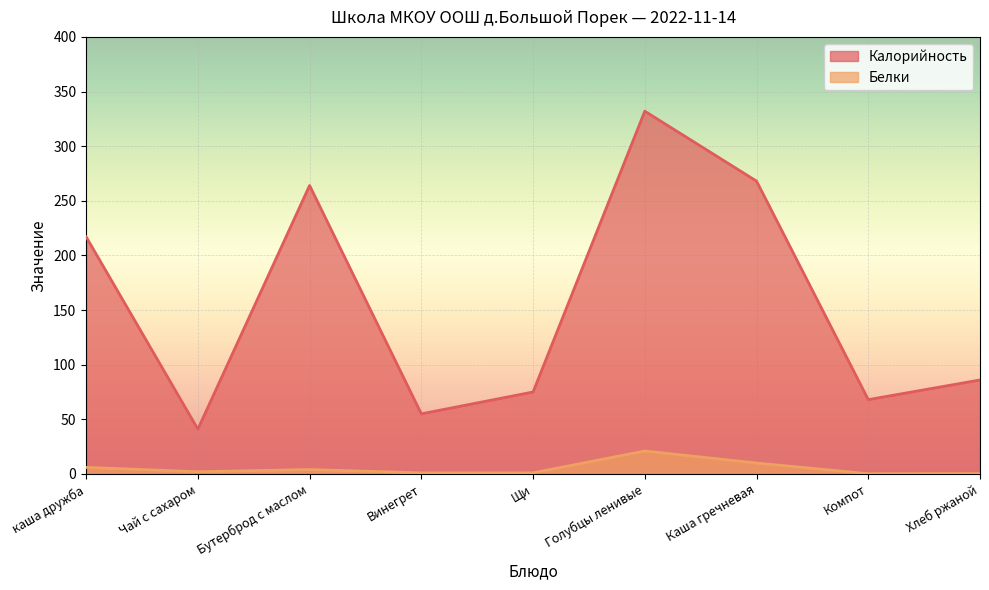

Is the value of Калорийность at Винегрет greater than the value of Белки at Бутерброд с маслом?

Yes